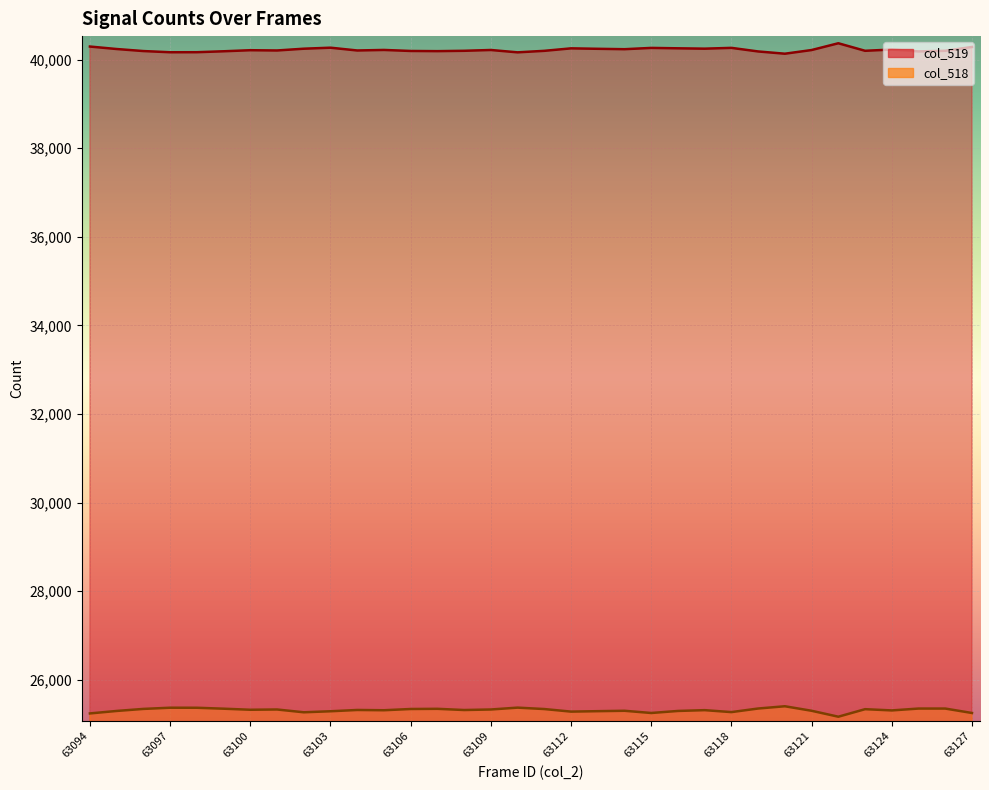

At 63109, list the series in order from largest to smallest.

col_519, col_518